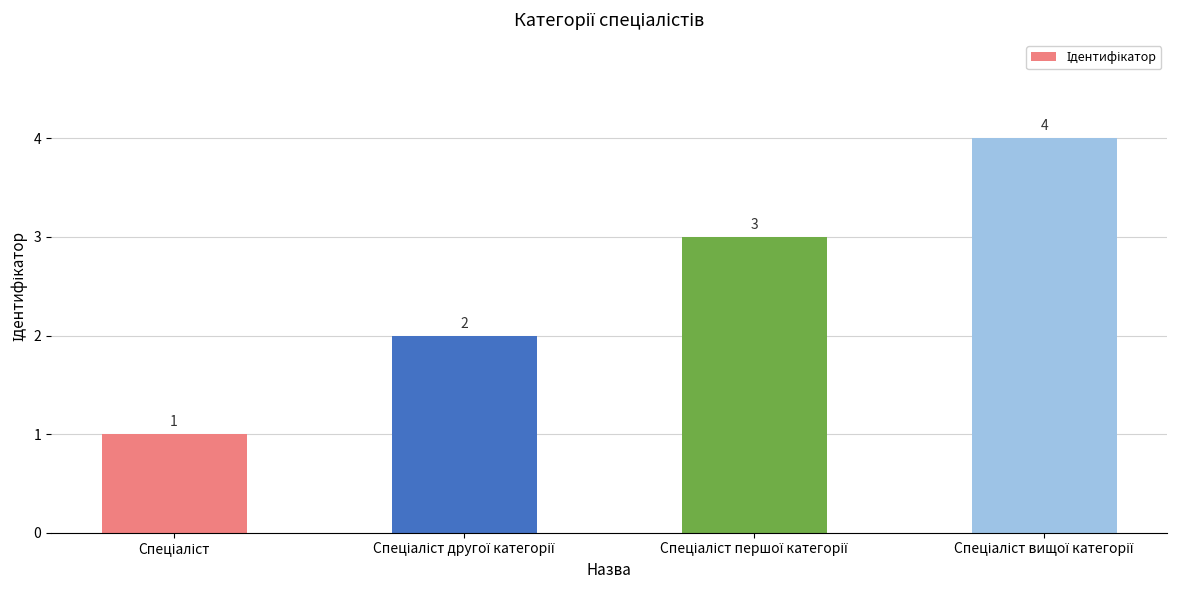

How many categories are shown in the chart?

4